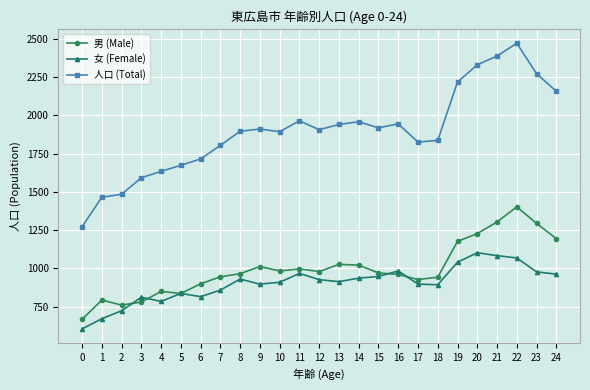

True or false: 女 (Female) has more than 0 interior local peaks.

True